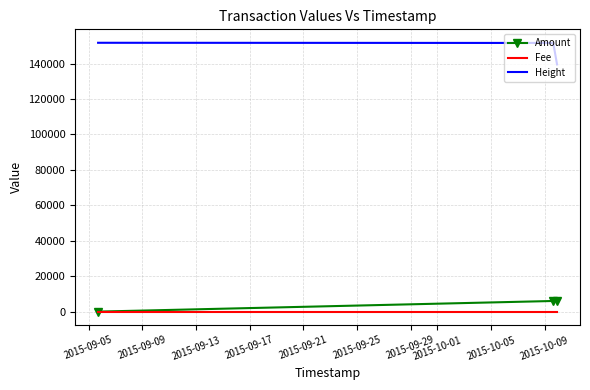

What is the maximum value for Height?

151744